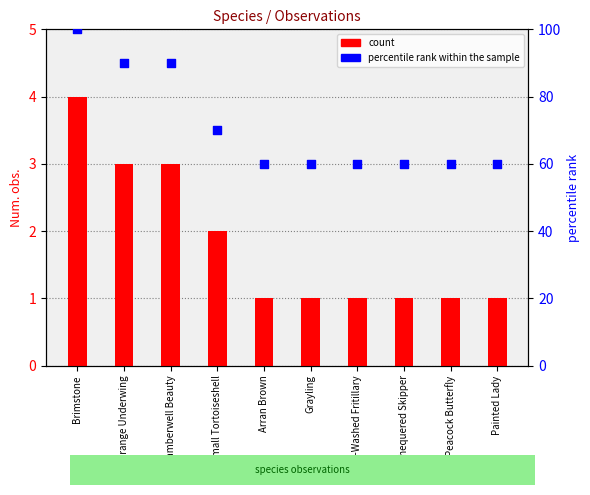

Which series reaches the minimum Y coordinate?

Num. obs.